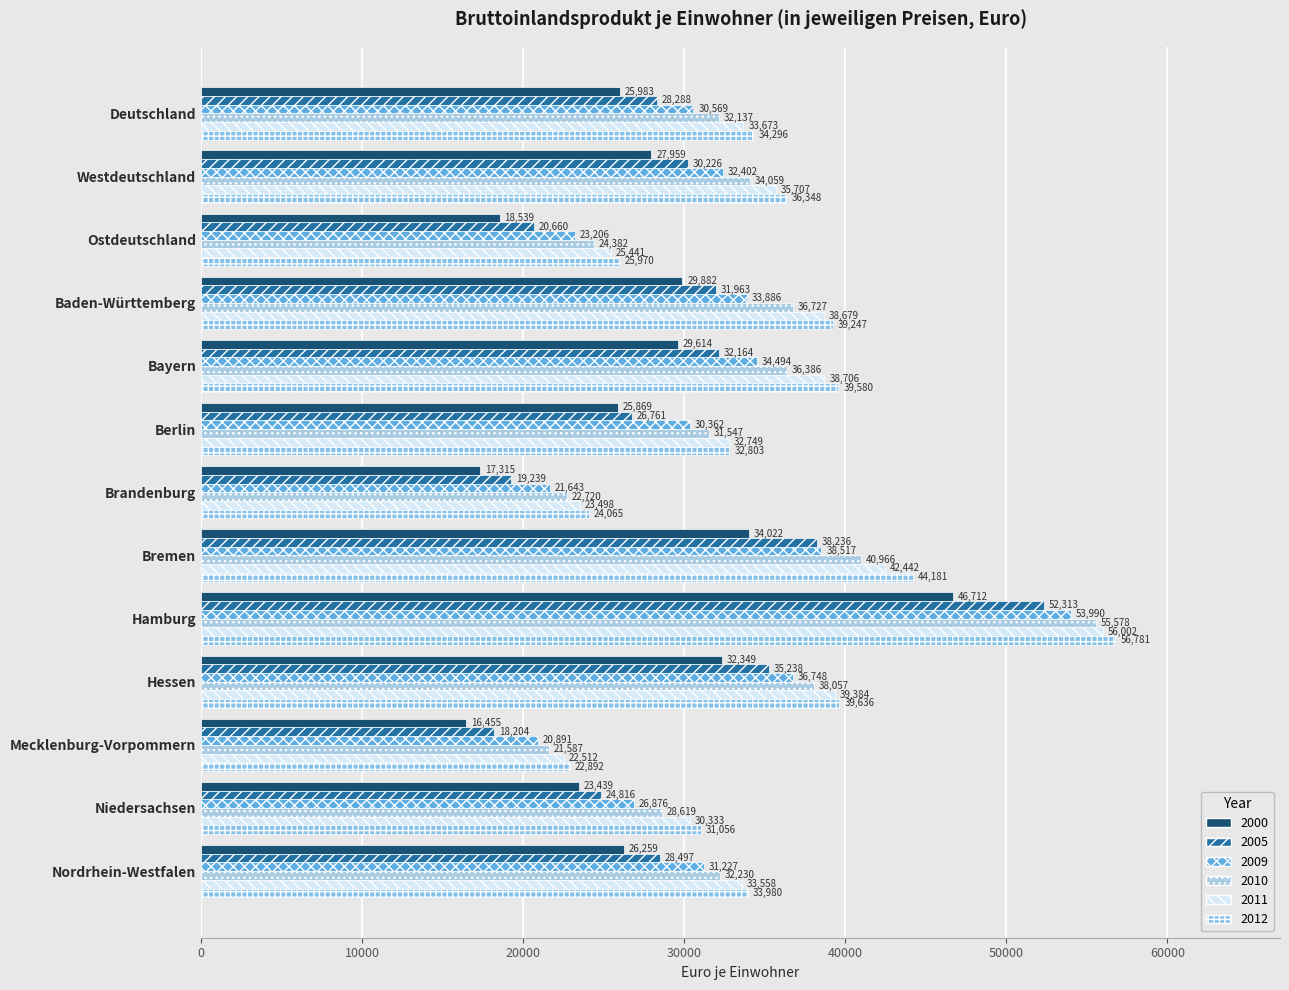

Rank the series at Nordrhein-Westfalen from highest to lowest value.

2012, 2011, 2010, 2009, 2005, 2000